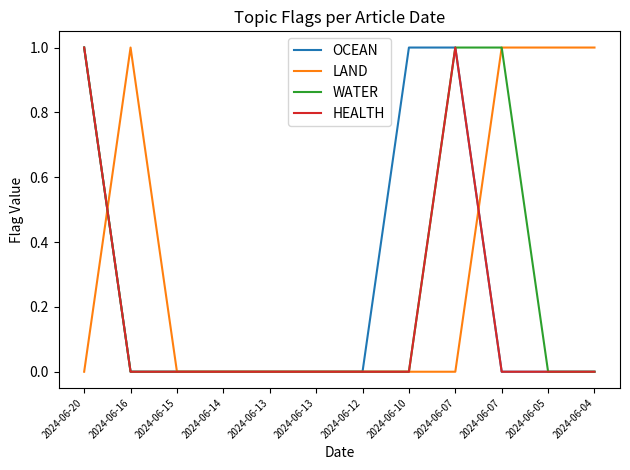

Reading left to right, what are all the values shown in this chart?

OCEAN: 1	0	0	0	0	0	0	1	1	0	0	0
LAND: 0	1	0	0	0	0	0	0	0	1	1	1
WATER: 1	0	0	0	0	0	0	0	1	1	0	0
HEALTH: 1	0	0	0	0	0	0	0	1	0	0	0